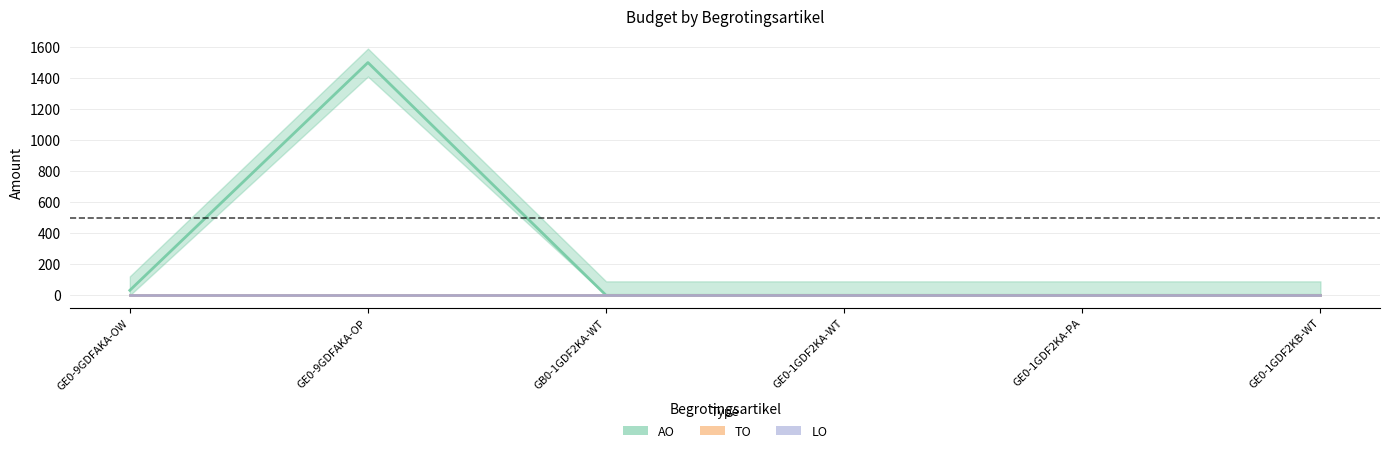

What is the difference between the second highest and second lowest values in the AO series?

32